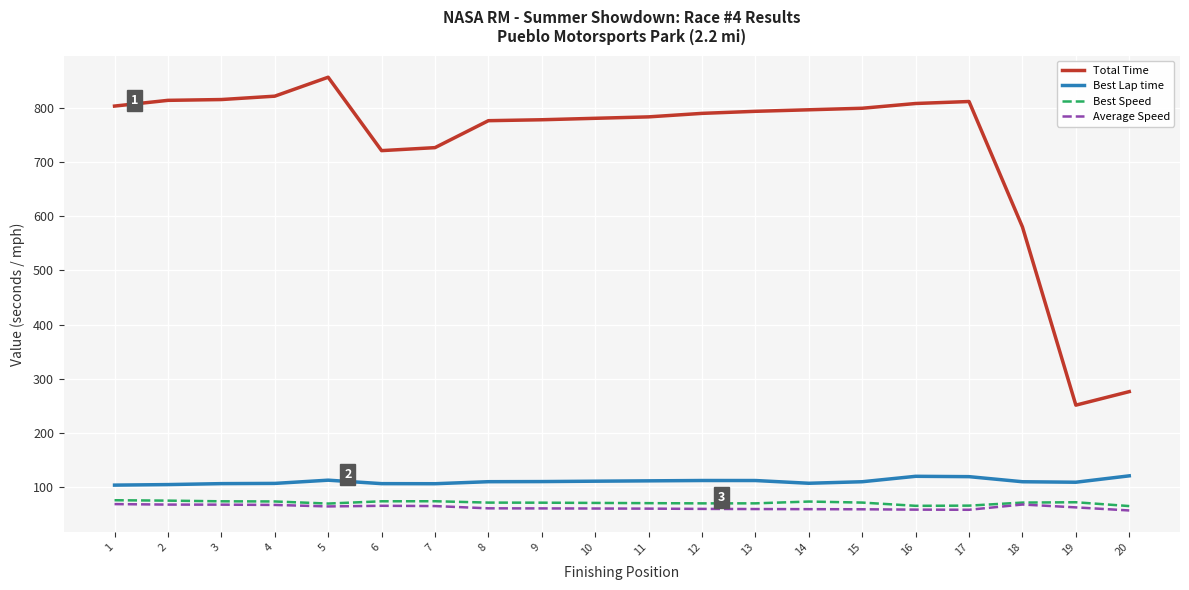

What is the total value across all series at 19?

496.3